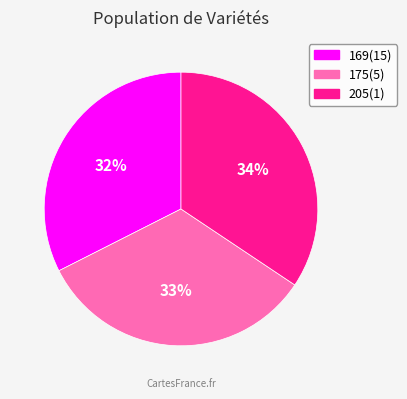

Rank the categories by value from lowest to highest.

169(15), 175(5), 205(1)